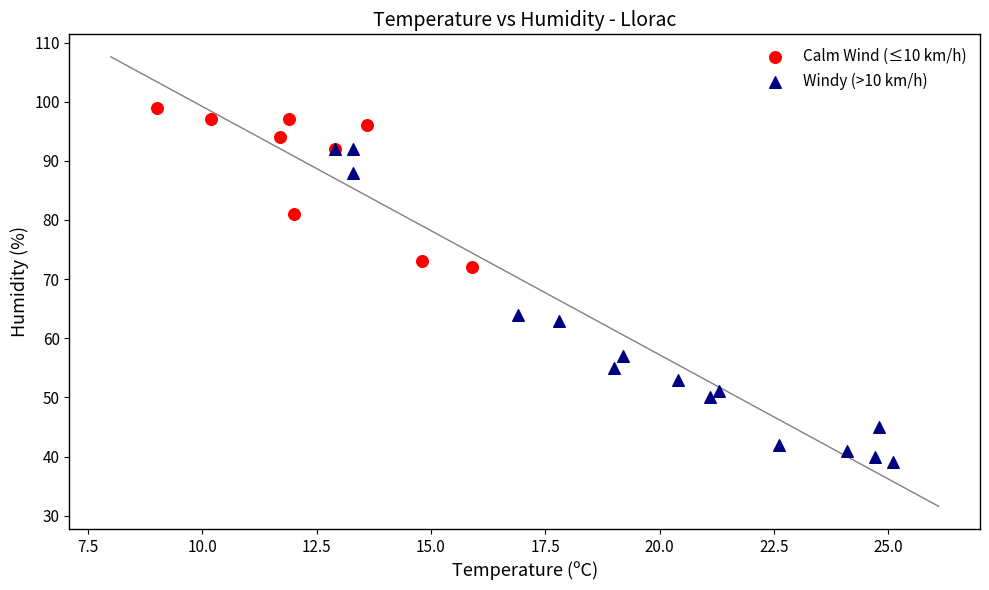

What are all the series names shown in the legend?

Calm Wind (≤10 km/h), Windy (>10 km/h)